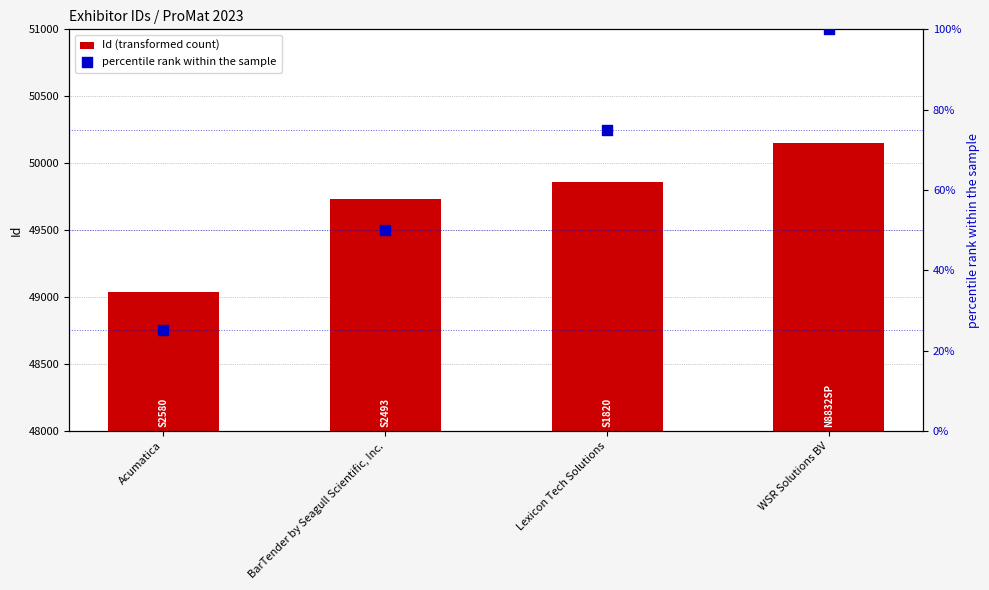

Is the value of percentile rank within the sample at BarTender by Seagull Scientific, Inc. greater than the value of Id (transformed count) at Lexicon Tech Solutions?

No